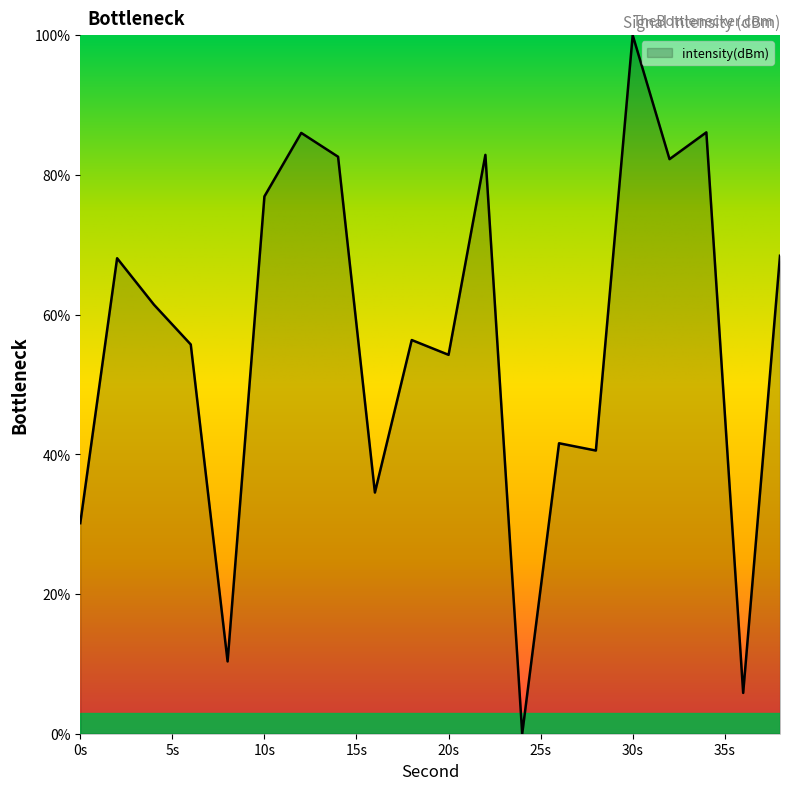

How many values are below 61?

10